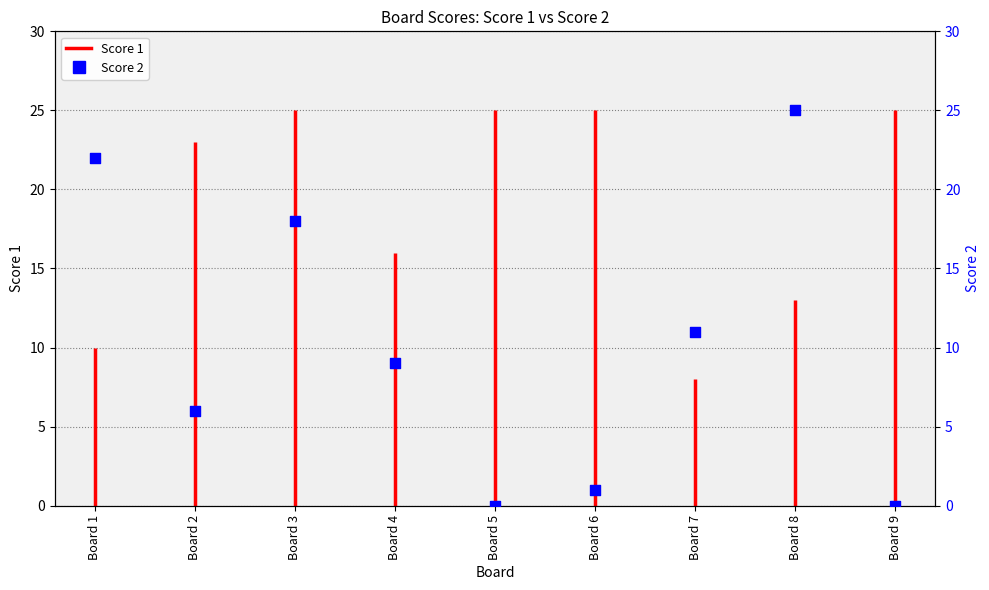

Between Board 5 and Board 2, which is larger?

Board 2